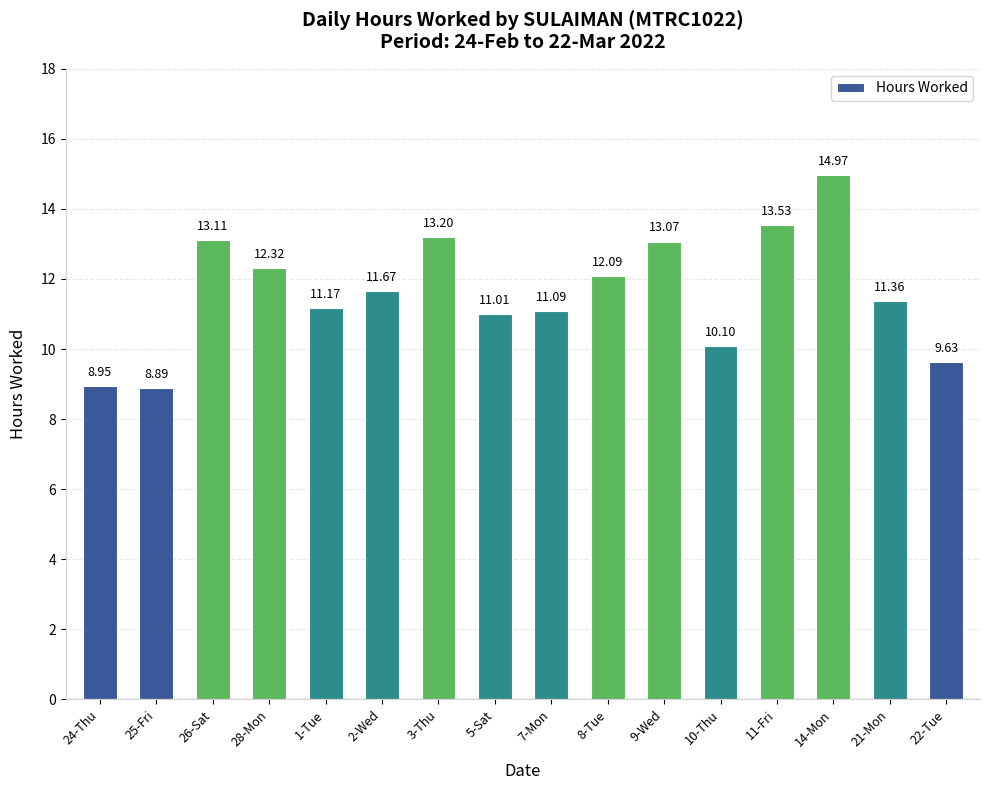

Rank the categories by value from highest to lowest.

14-Mon, 11-Fri, 3-Thu, 26-Sat, 9-Wed, 28-Mon, 8-Tue, 2-Wed, 21-Mon, 1-Tue, 7-Mon, 5-Sat, 10-Thu, 22-Tue, 24-Thu, 25-Fri